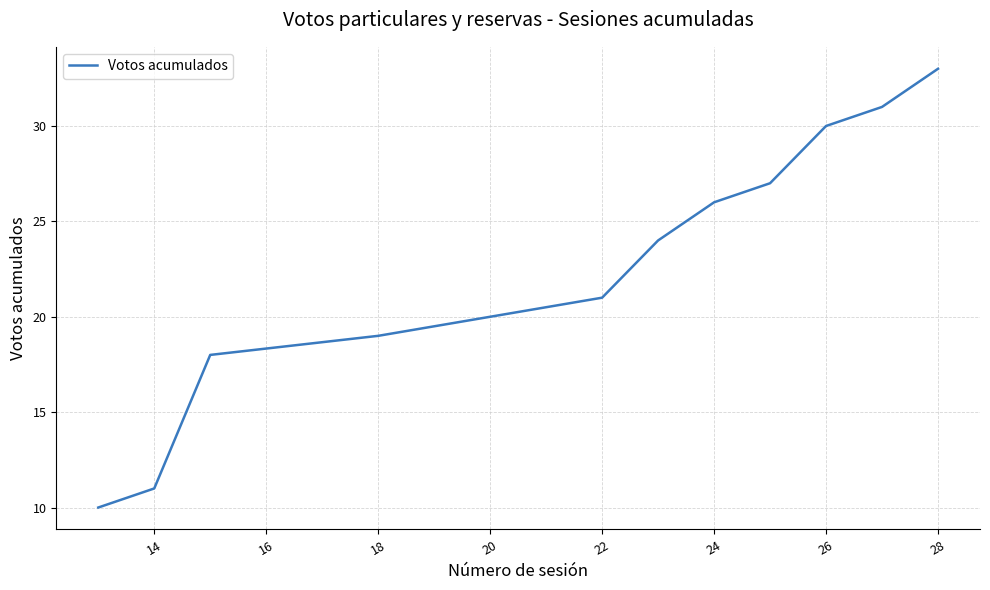

What is the minimum value shown in the chart?

10